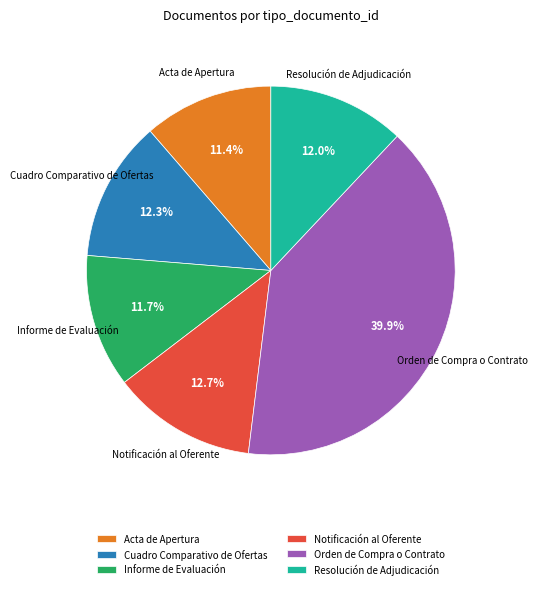

What percentage is the Cuadro Comparativo de Ofertas slice, to the nearest percent?

12%